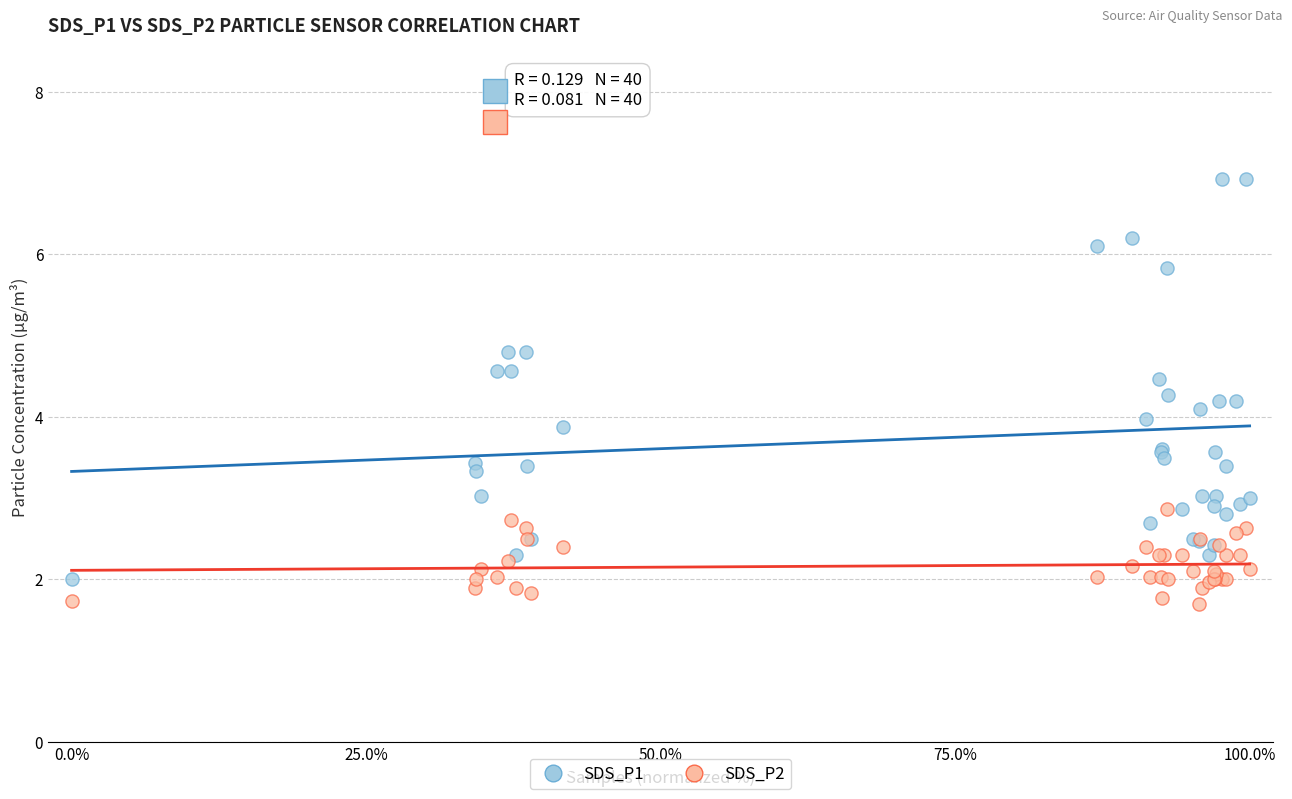

What is the X range (max minus min) for the scatter plot?

100.0